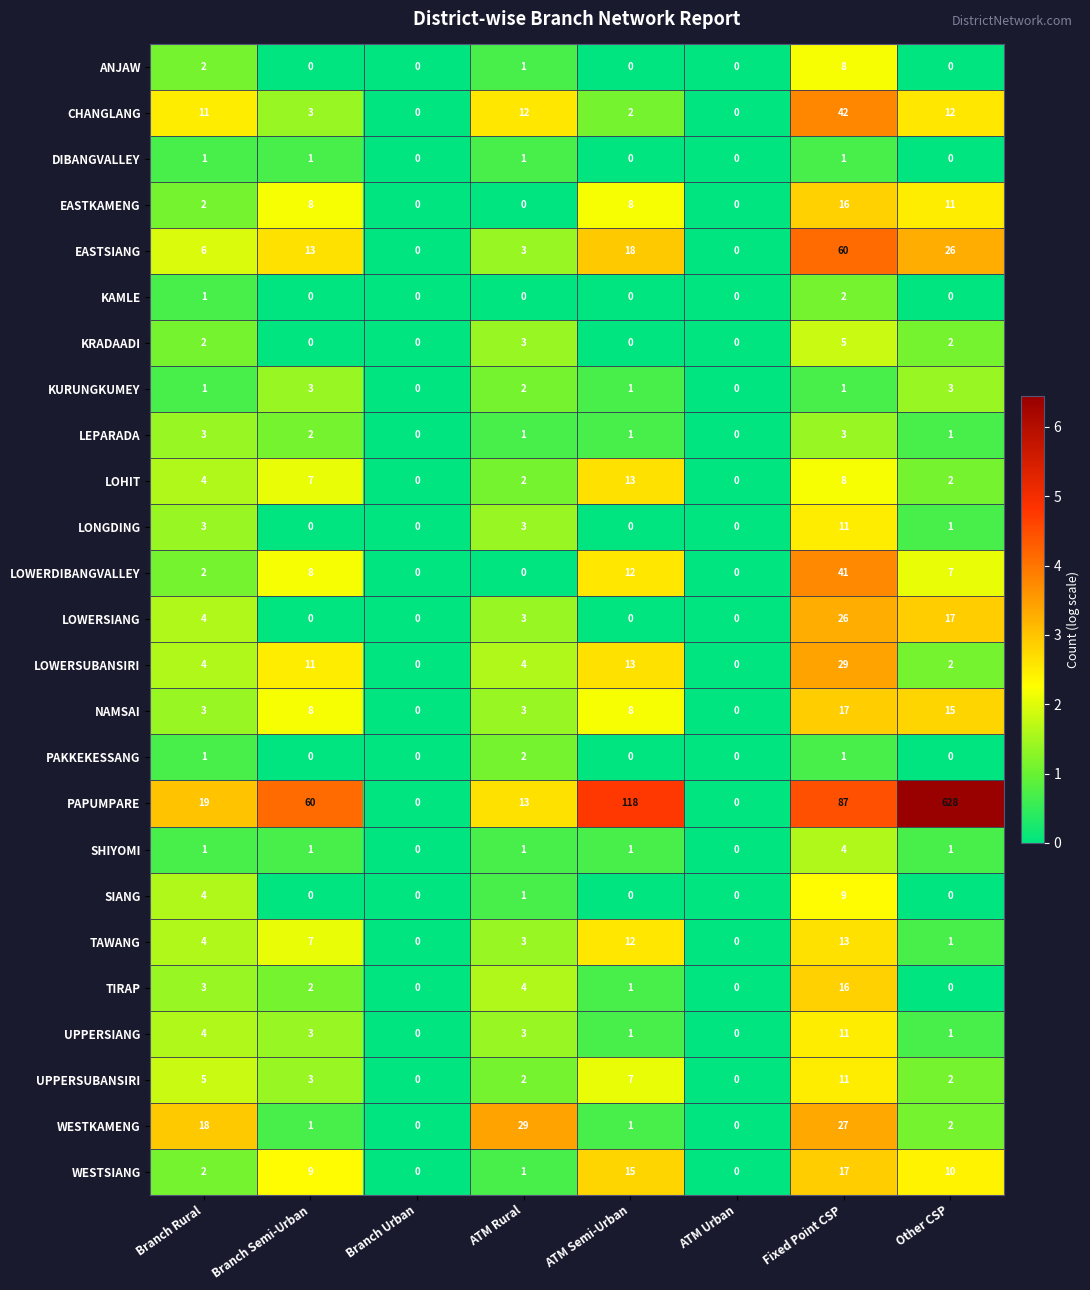

What value does the NAMSAI series have at Branch Semi-Urban, to the nearest 10?

10